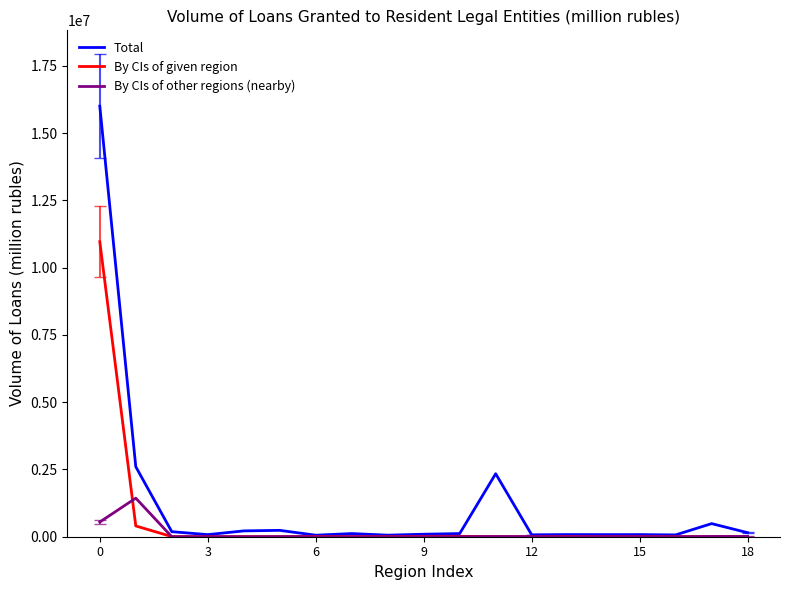

What are all the series names shown in the legend?

Total, By CIs of given region, By CIs of other regions (nearby)